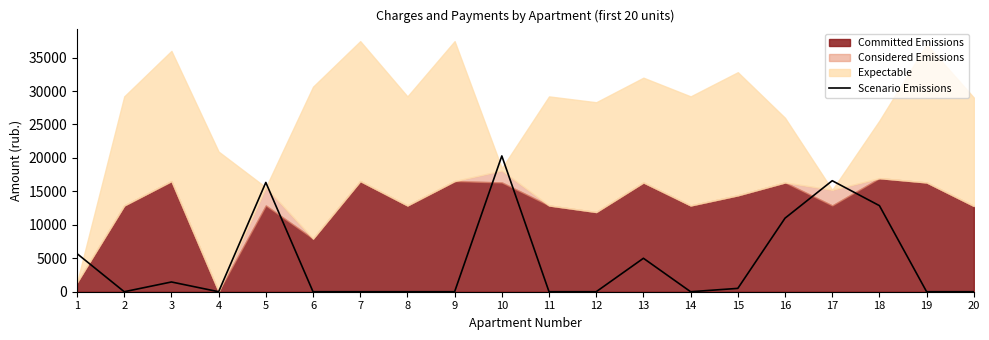

How many values are above zero?

9